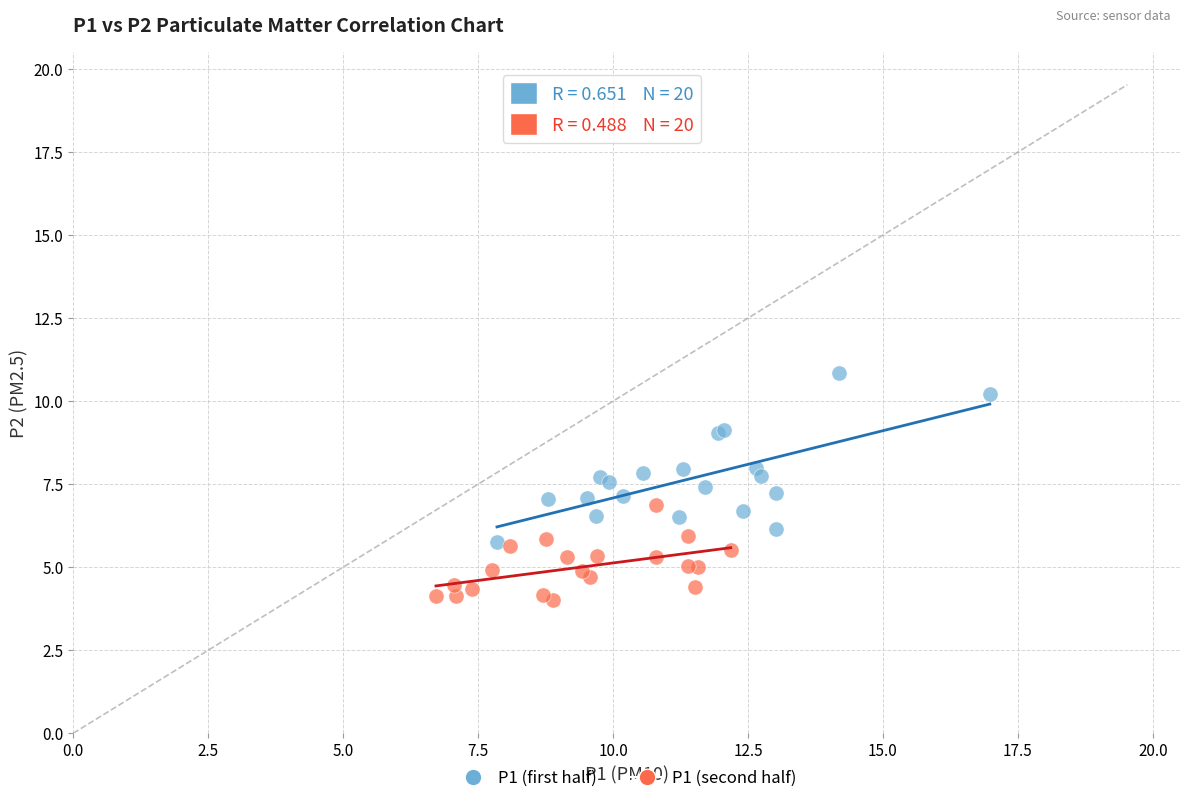

Which series reaches the maximum Y coordinate?

P1 (first half)